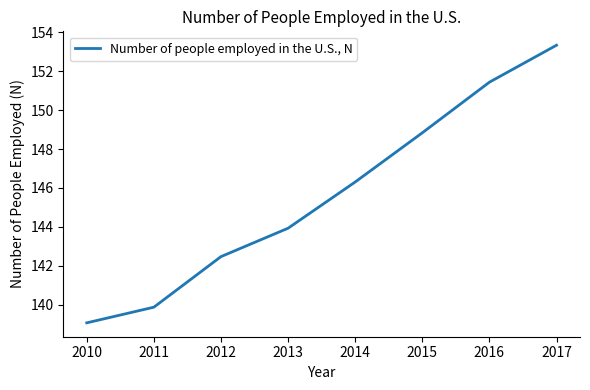

Is it true that the value at 2015 is 248.4?

False